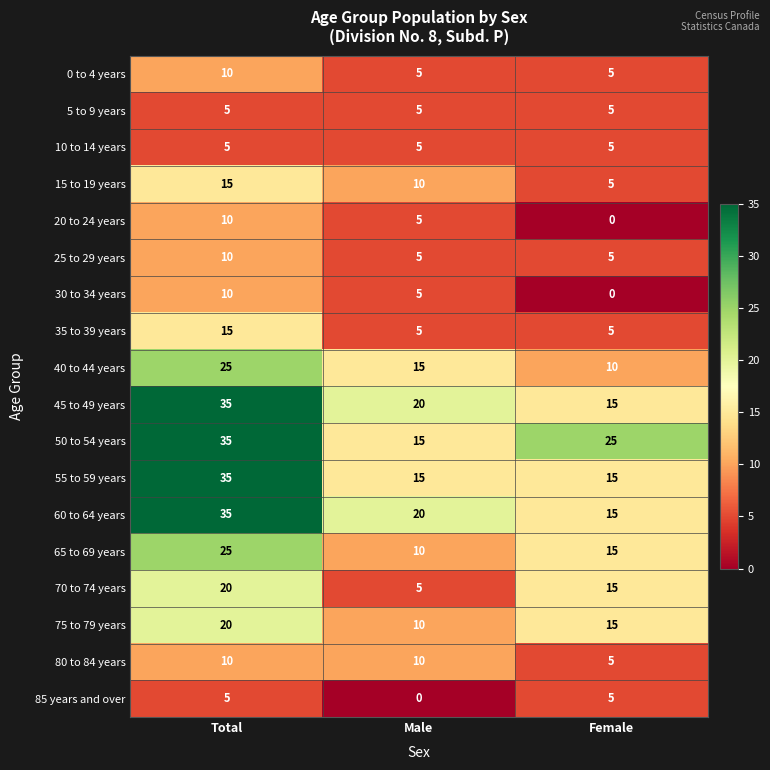

The value of 15 to 19 years at Total is 20. True or false?

False